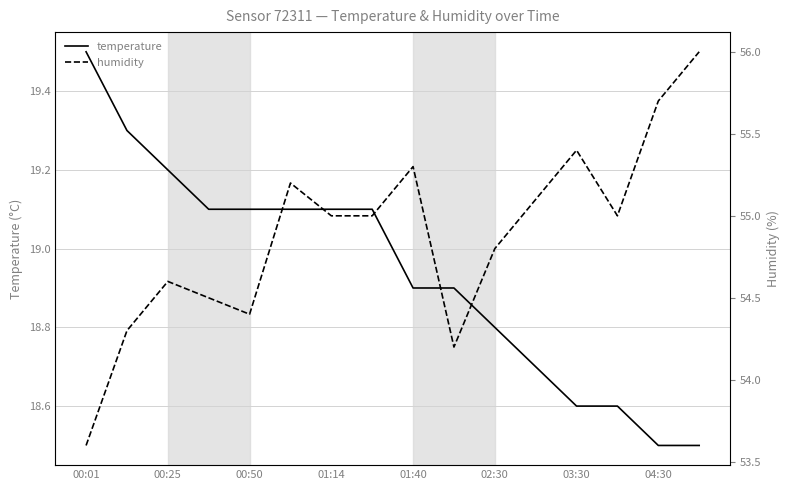

At which label does temperature reach its peak?

00:01